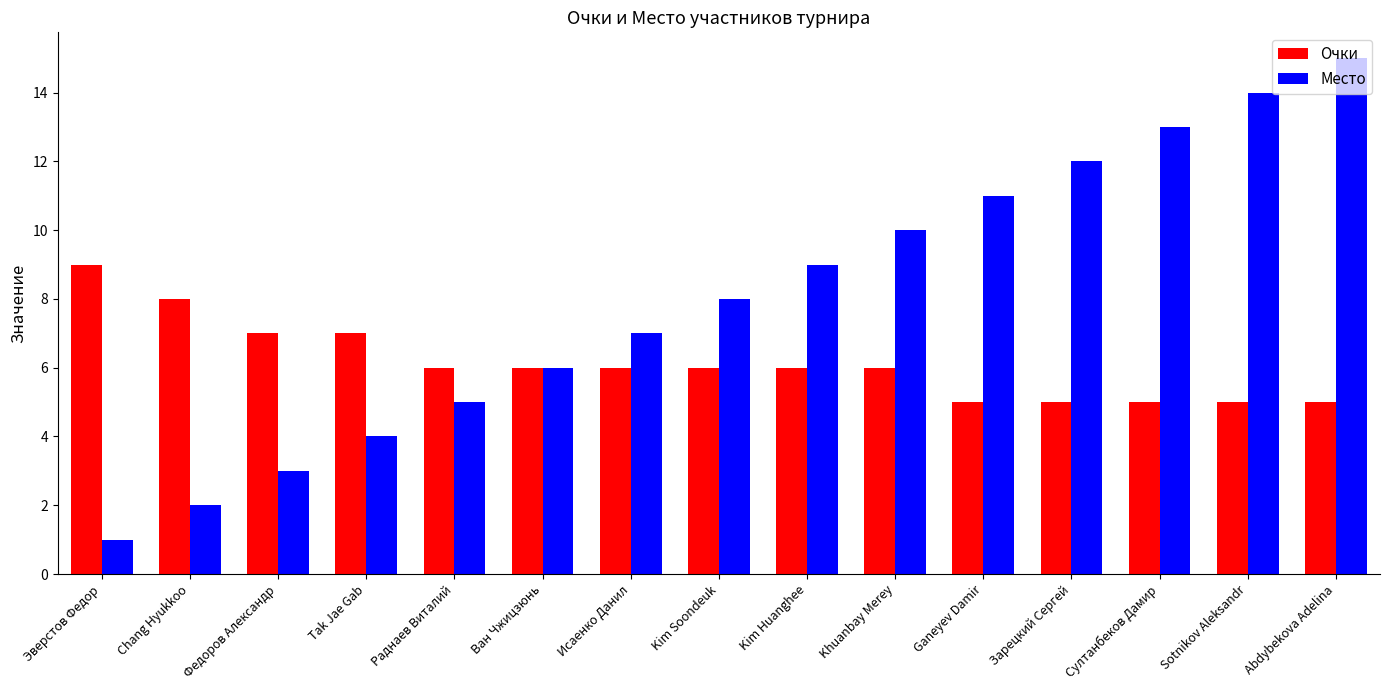

Is it true that Очки equals 15 at Эверстов Федор?

False